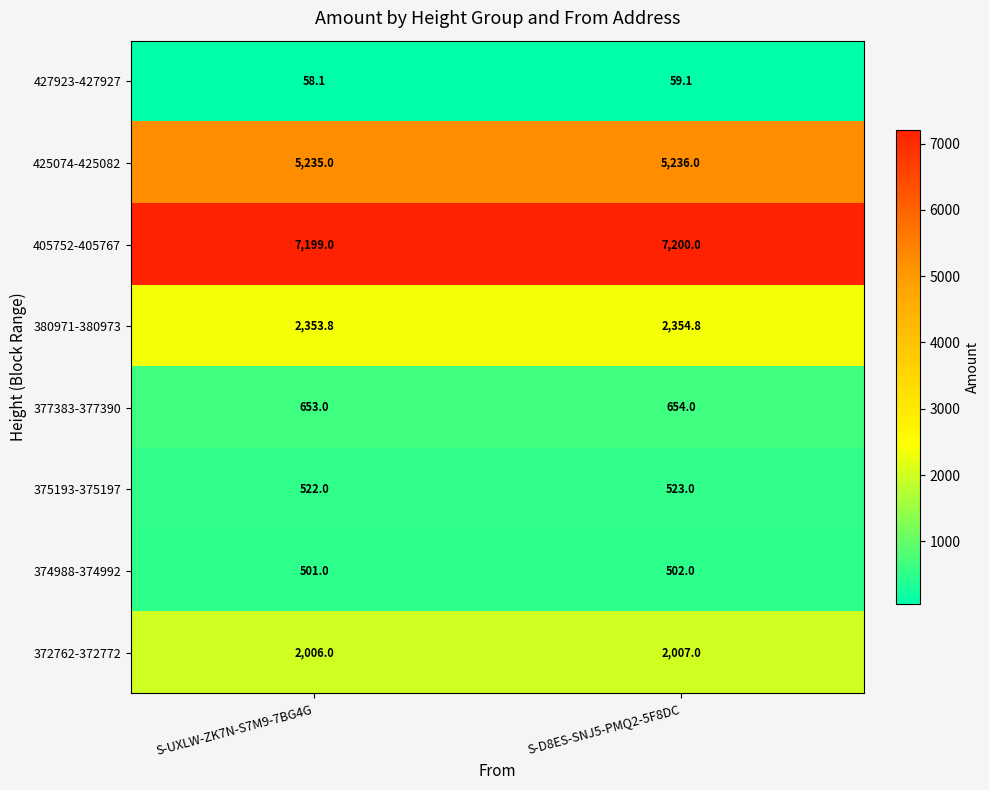

How many series are shown in this chart?

8